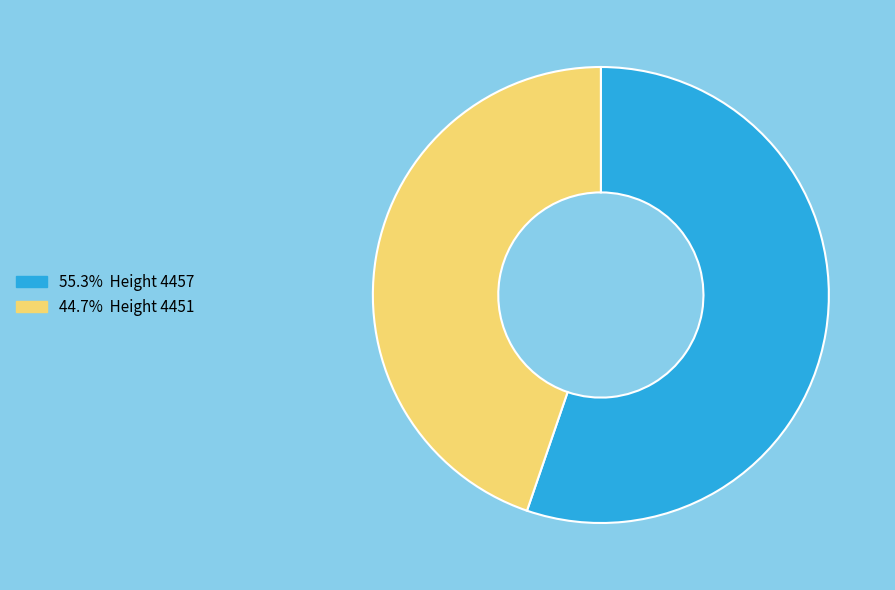

Is there any slice that represents more than half of the pie?

Yes